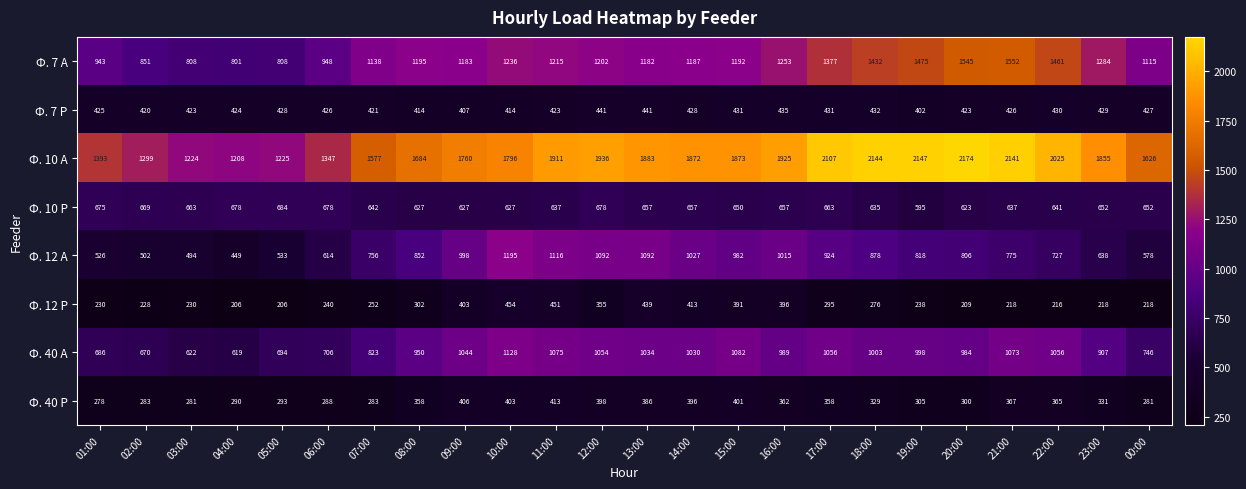

Which series has the widest spread of values?

Ф. 10 А